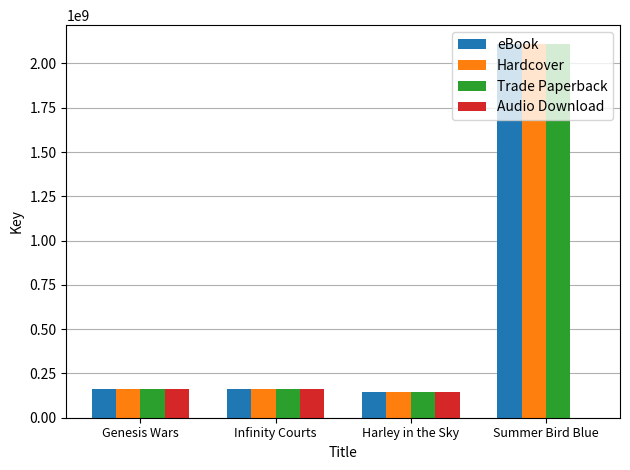

Is it true that Trade Paperback equals 162816287 at Infinity Courts?

True